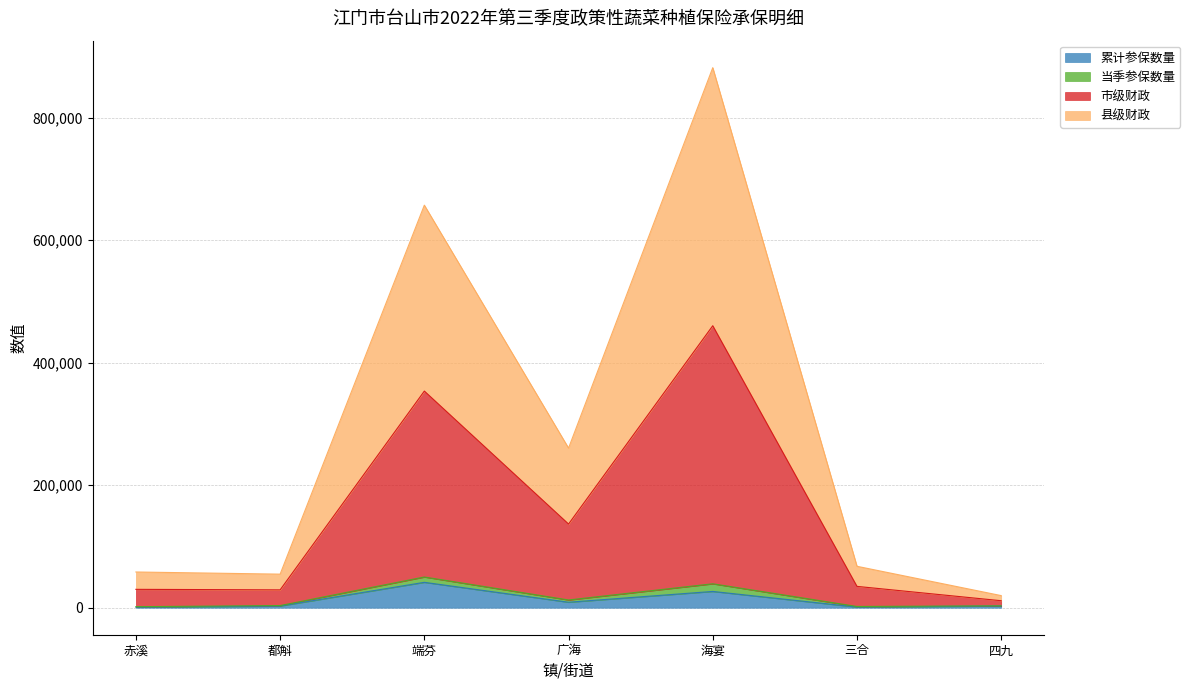

What is the total value across all series at 三合?

67656.0